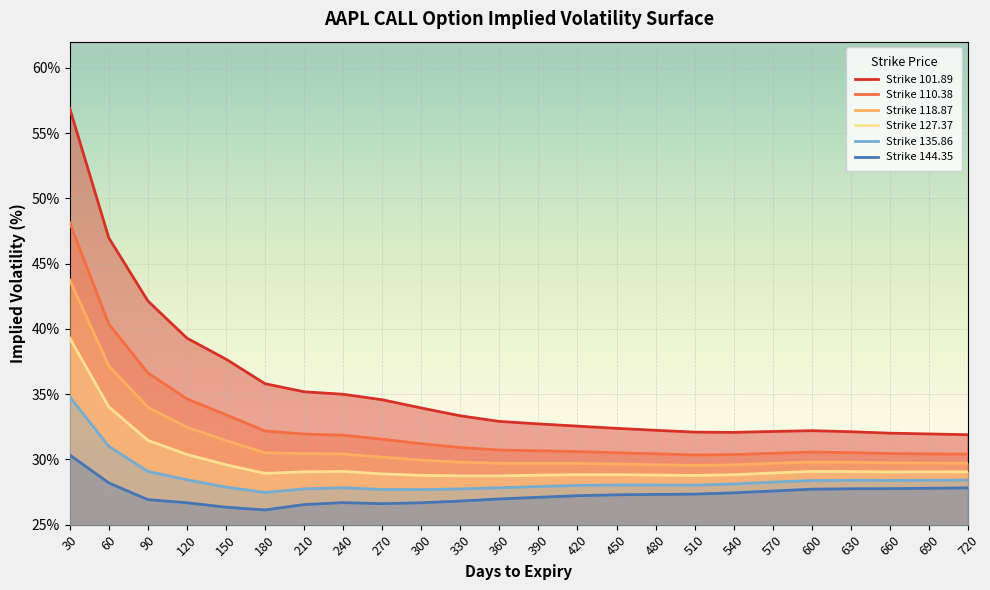

Read the Strike 118.87 value at 600.

29.8